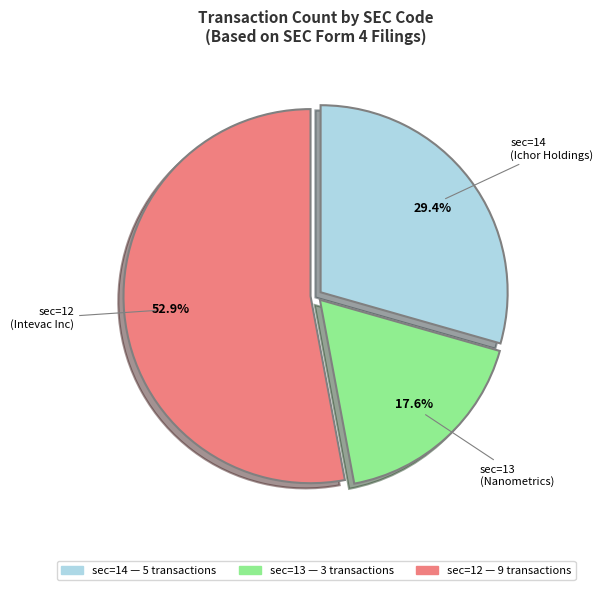

Is there a majority slice in this chart?

Yes